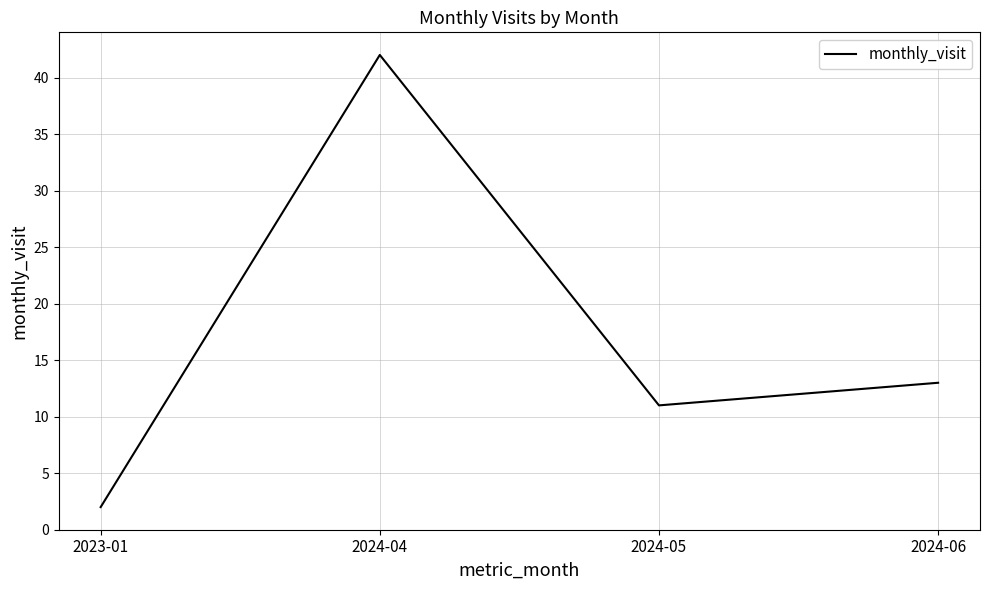

Rank the categories by value from lowest to highest.

2023-01, 2024-05, 2024-06, 2024-04